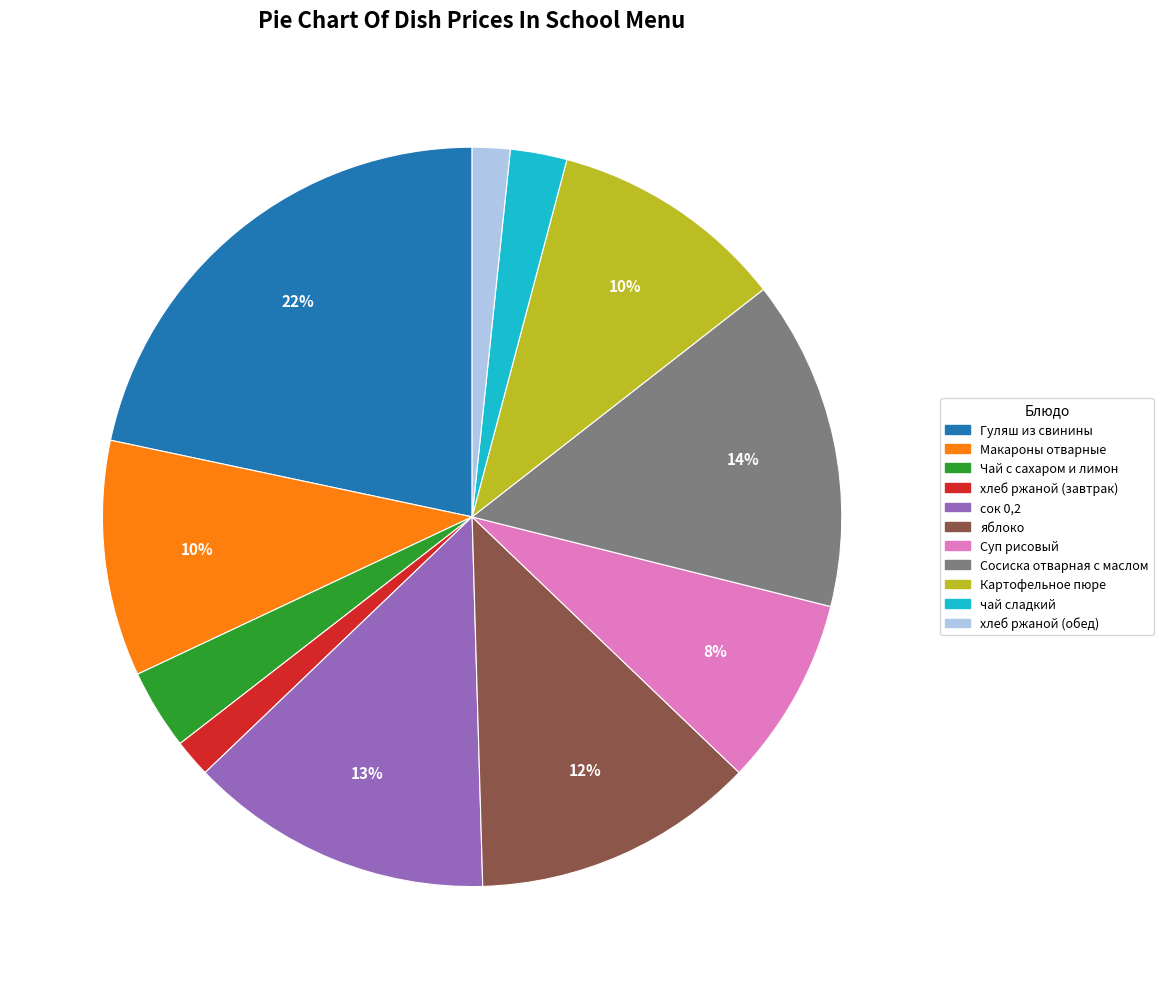

Do сок 0,2 and хлеб ржаной (обед) together represent more than half of the pie?

No